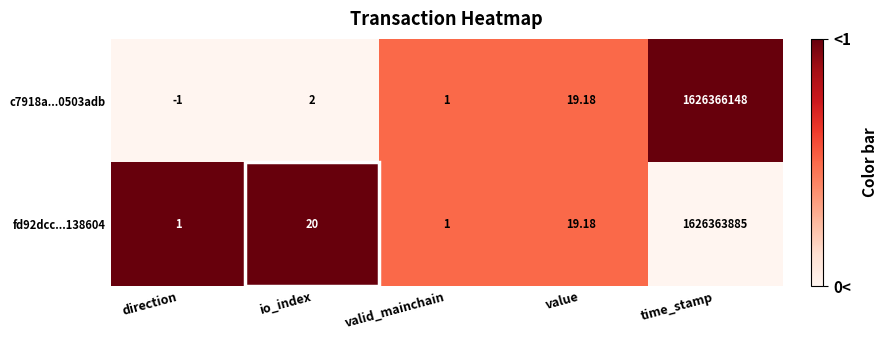

Is the value of fd92dcc...138604 at direction greater than the value of c7918a...0503adb at time_stamp?

No